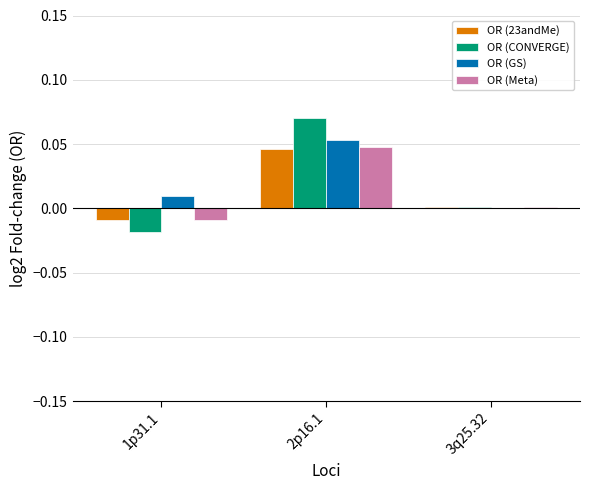

Count the number of categories in the chart.

3